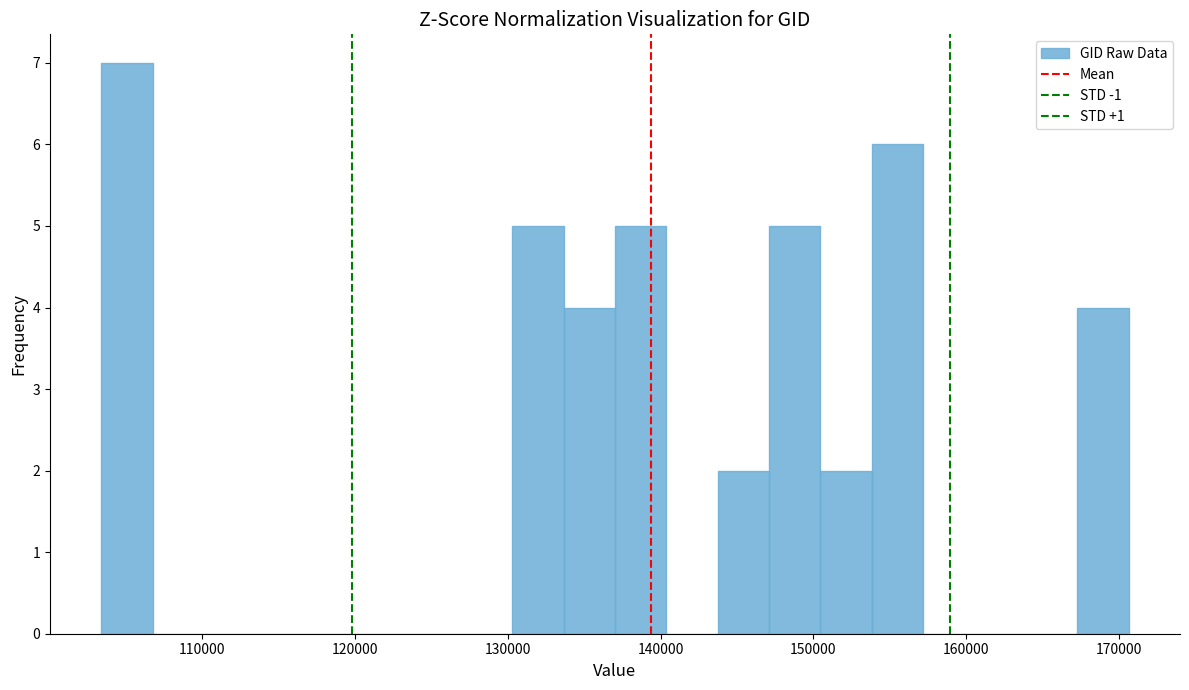

Read against the x-axis, roughly where is the centre of the tallest bar?

105000